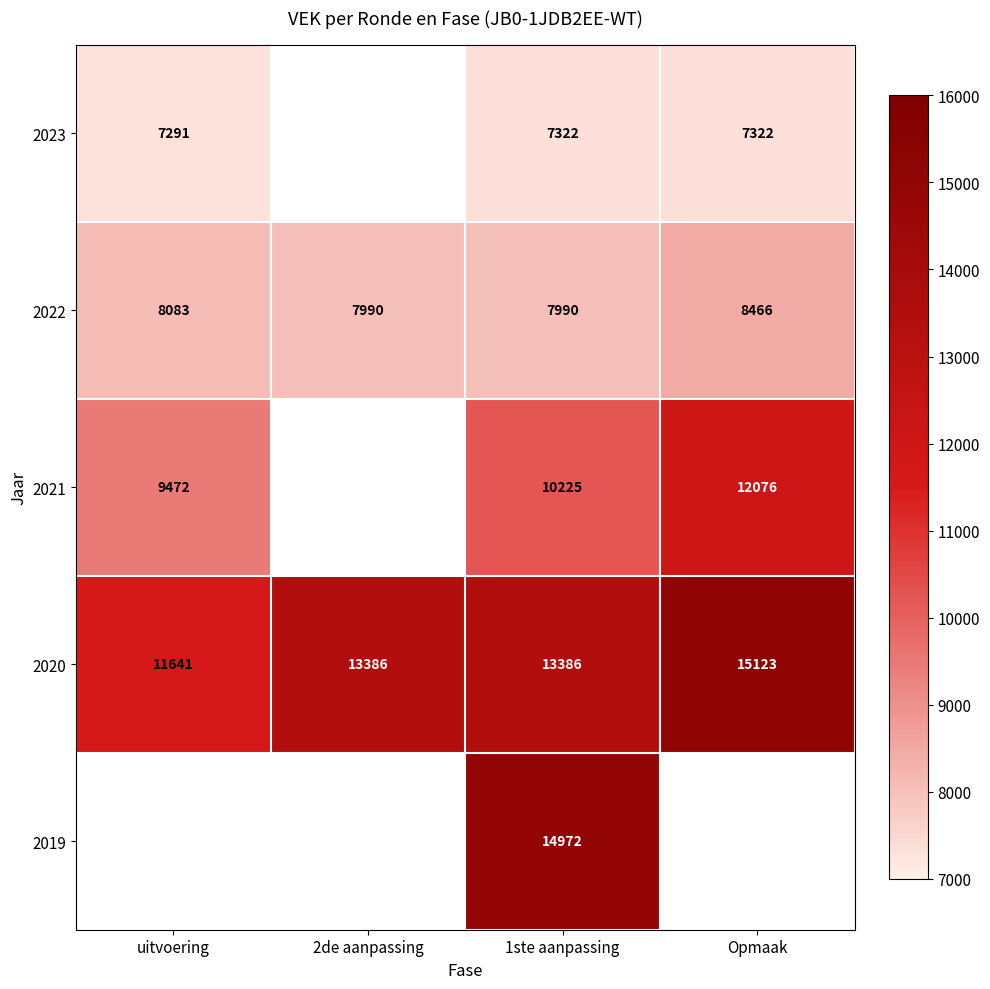

Count the 2022 values in the range 7990 to 8466.

4